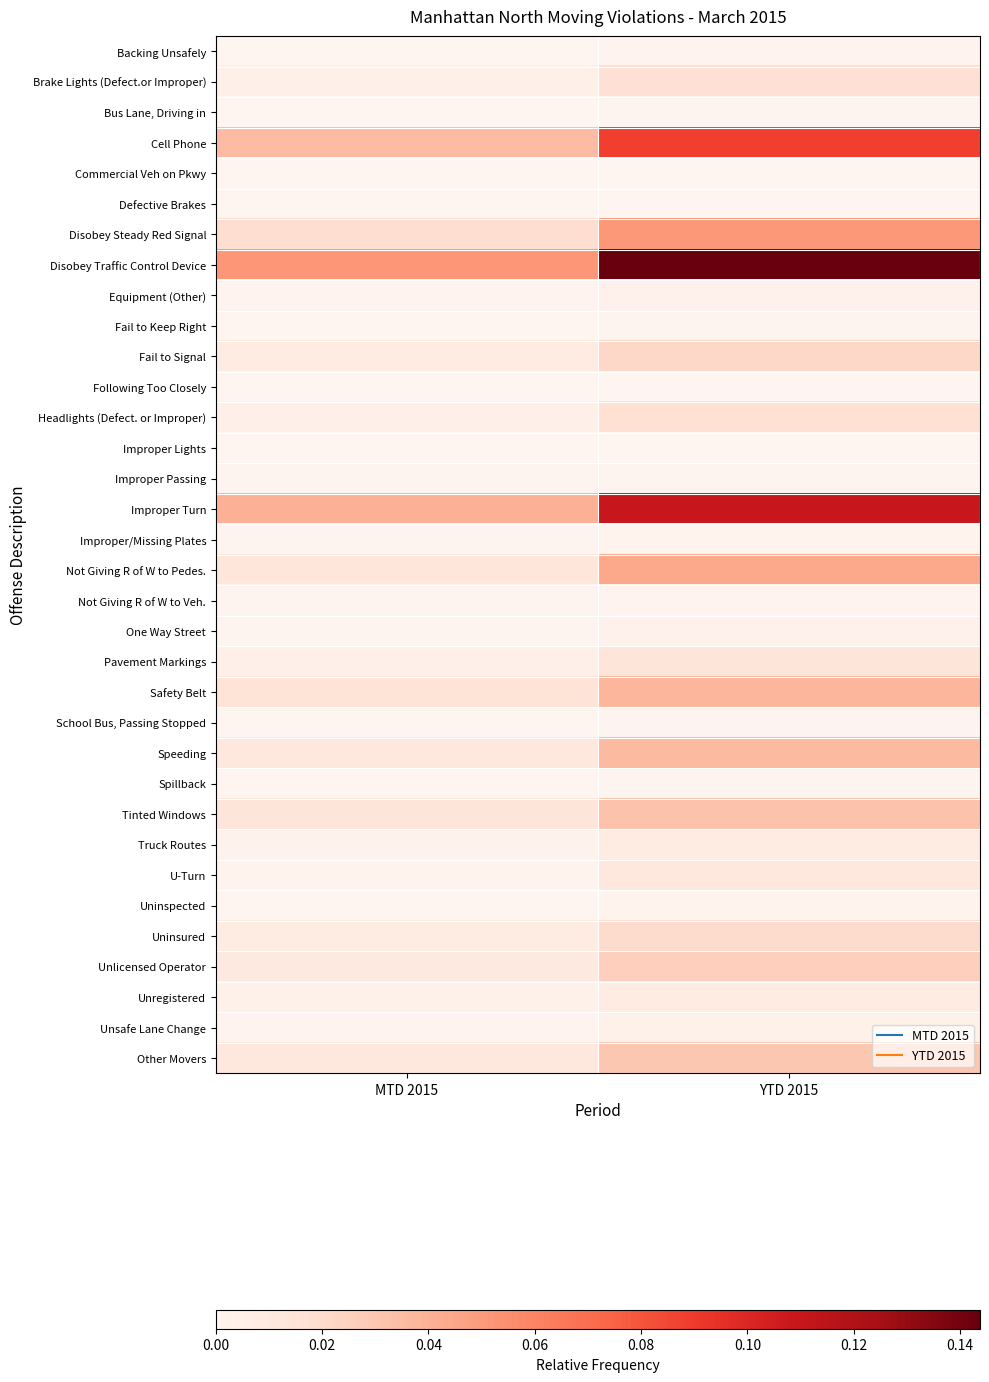

Which series has the largest total across all categories?

Disobey Traffic Control Device